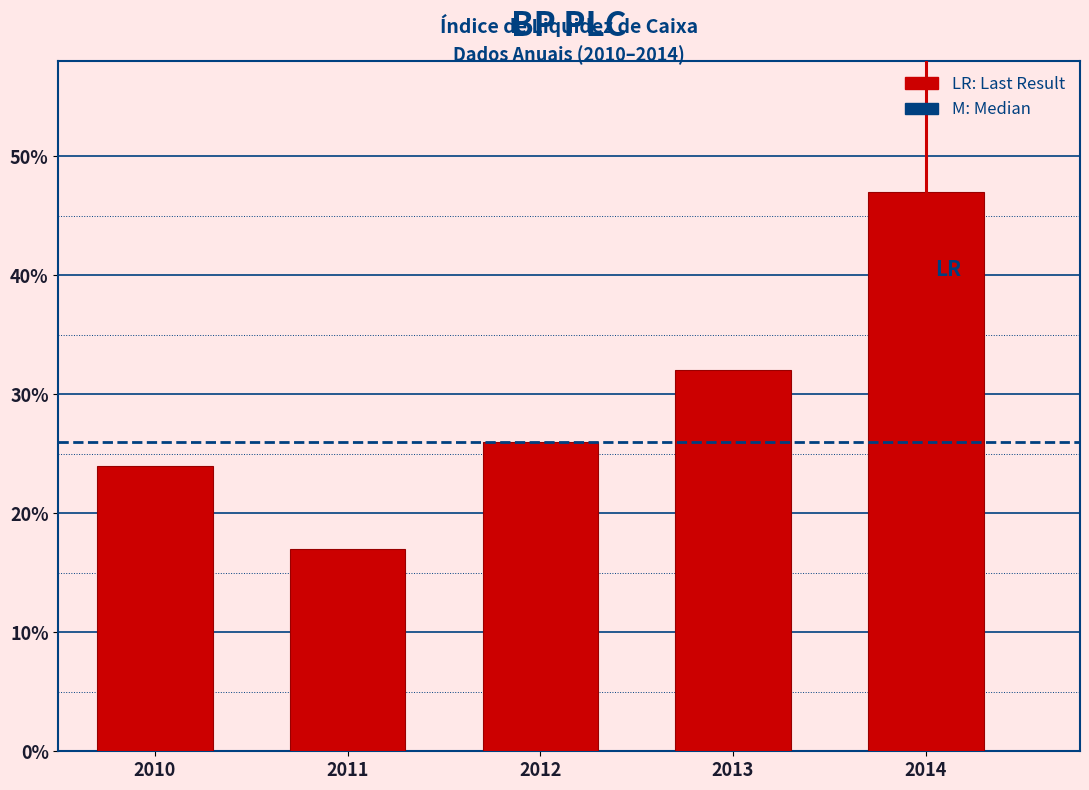

Does the chart contain any negative values?

No